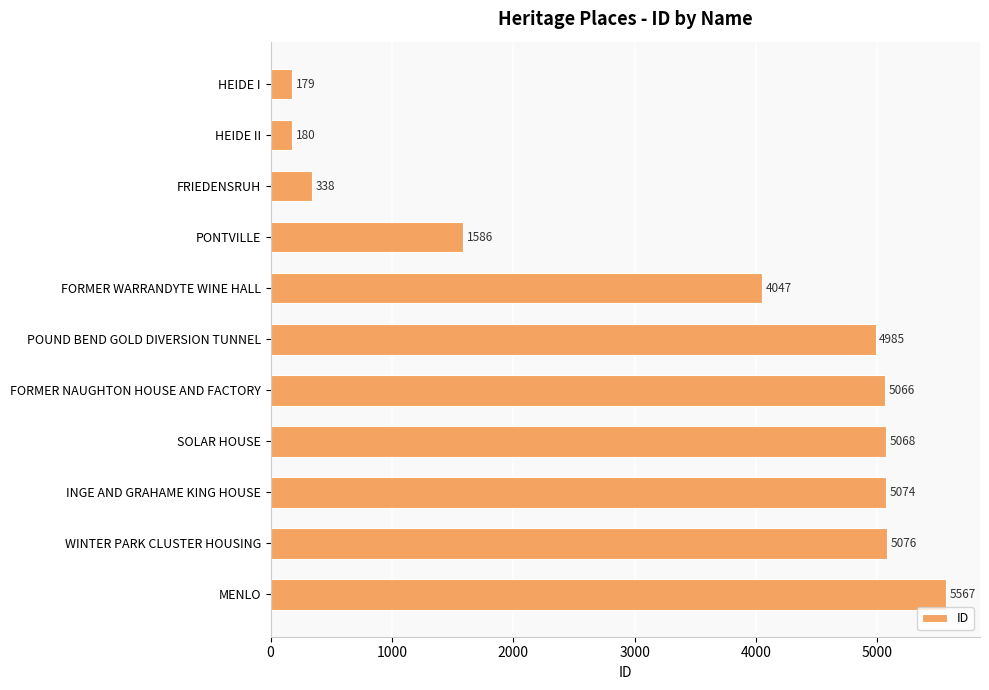

What is the greatest value displayed?

5567